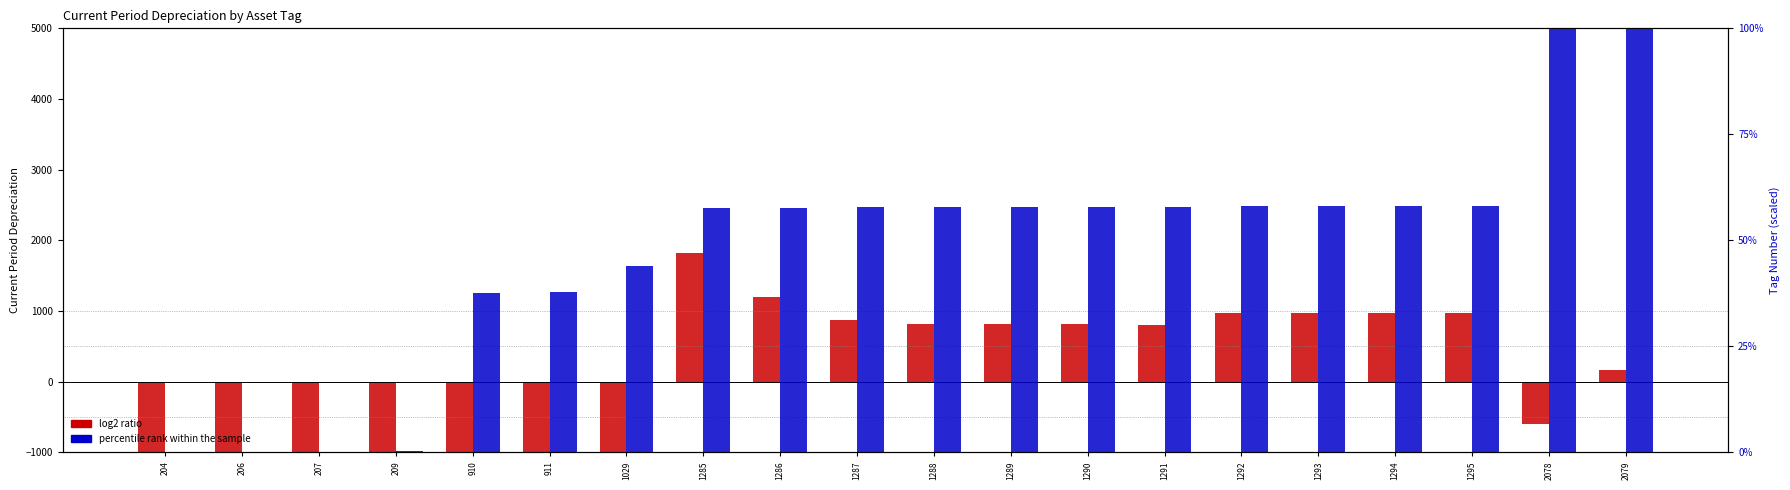

Is the value of percentile rank within the sample at 1293 greater than the value of log2 ratio (Depreciation centered) at 1288?

No